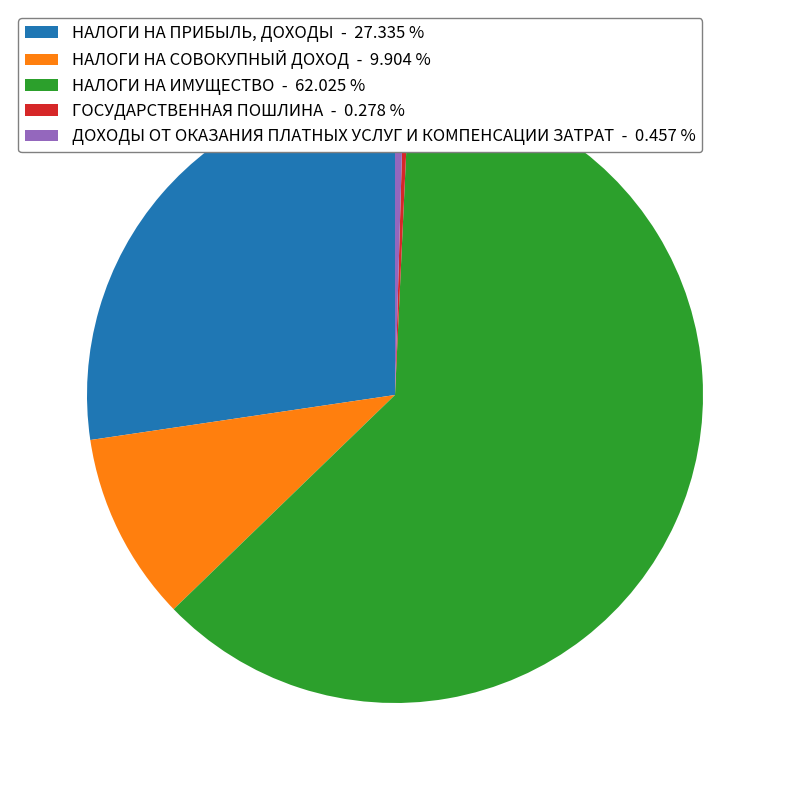

What is the ratio of the value at НАЛОГИ НА ПРИБЫЛЬ, ДОХОДЫ - 27.335 % to the value at НАЛОГИ НА СОВОКУПНЫЙ ДОХОД - 9.904 %?

2.8